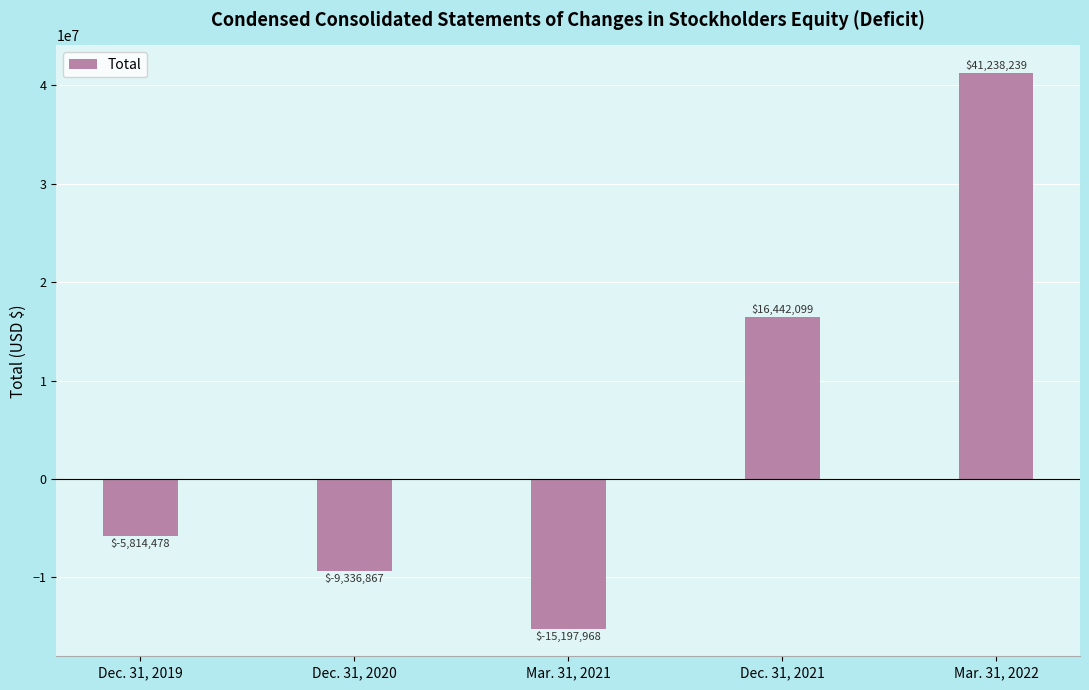

List the labels in order of value, smallest first.

Mar. 31, 2021, Dec. 31, 2020, Dec. 31, 2019, Dec. 31, 2021, Mar. 31, 2022